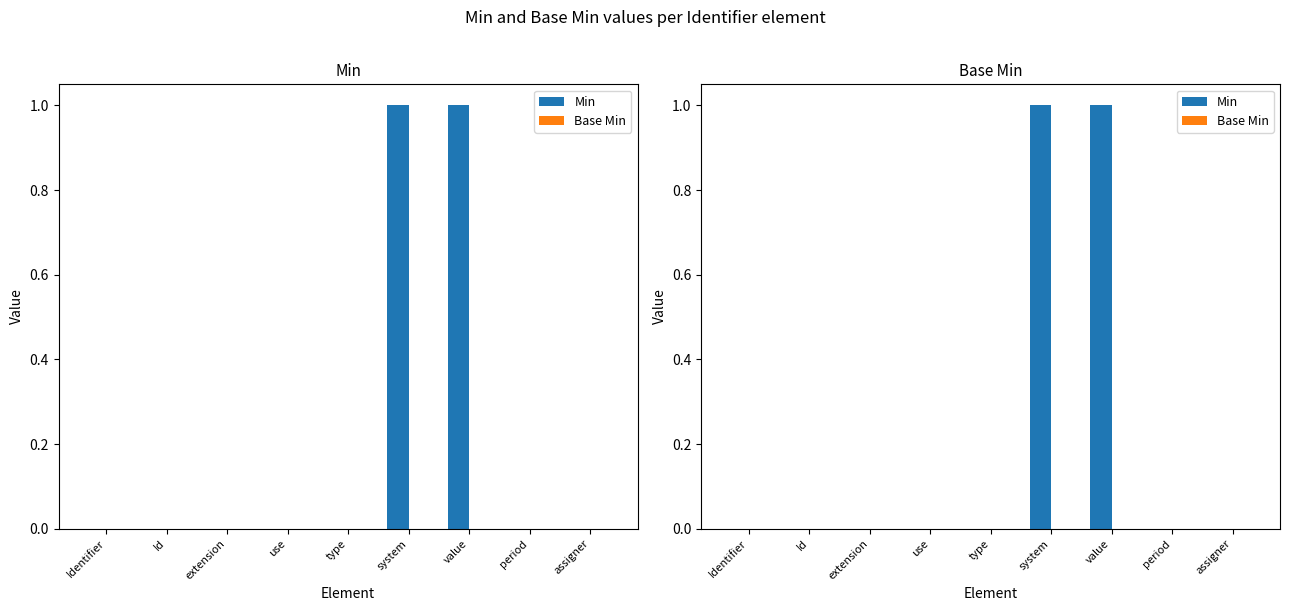

Which series changed the most between Identifier and Id?

Min